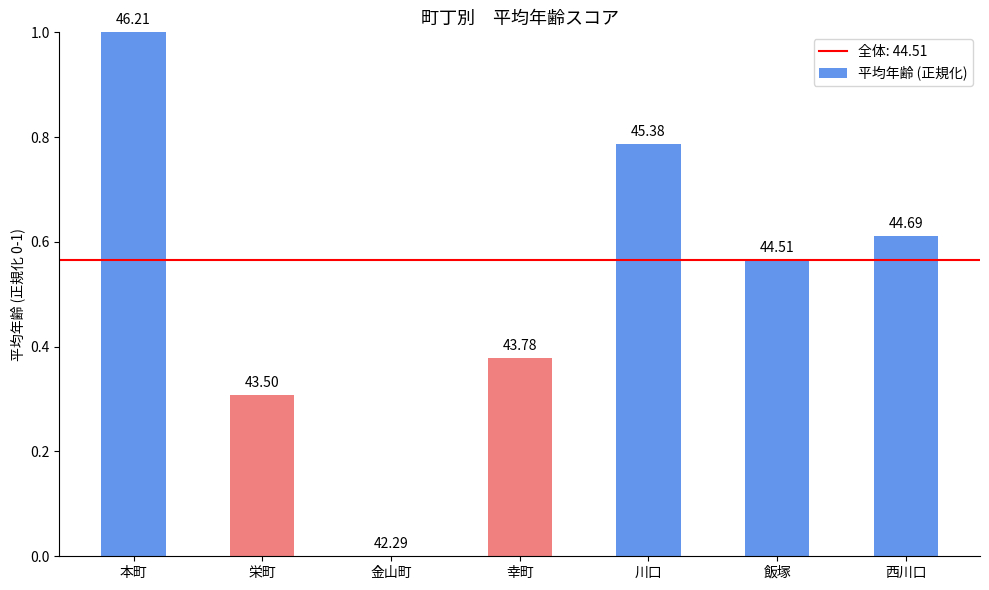

Are the bars horizontal?

No